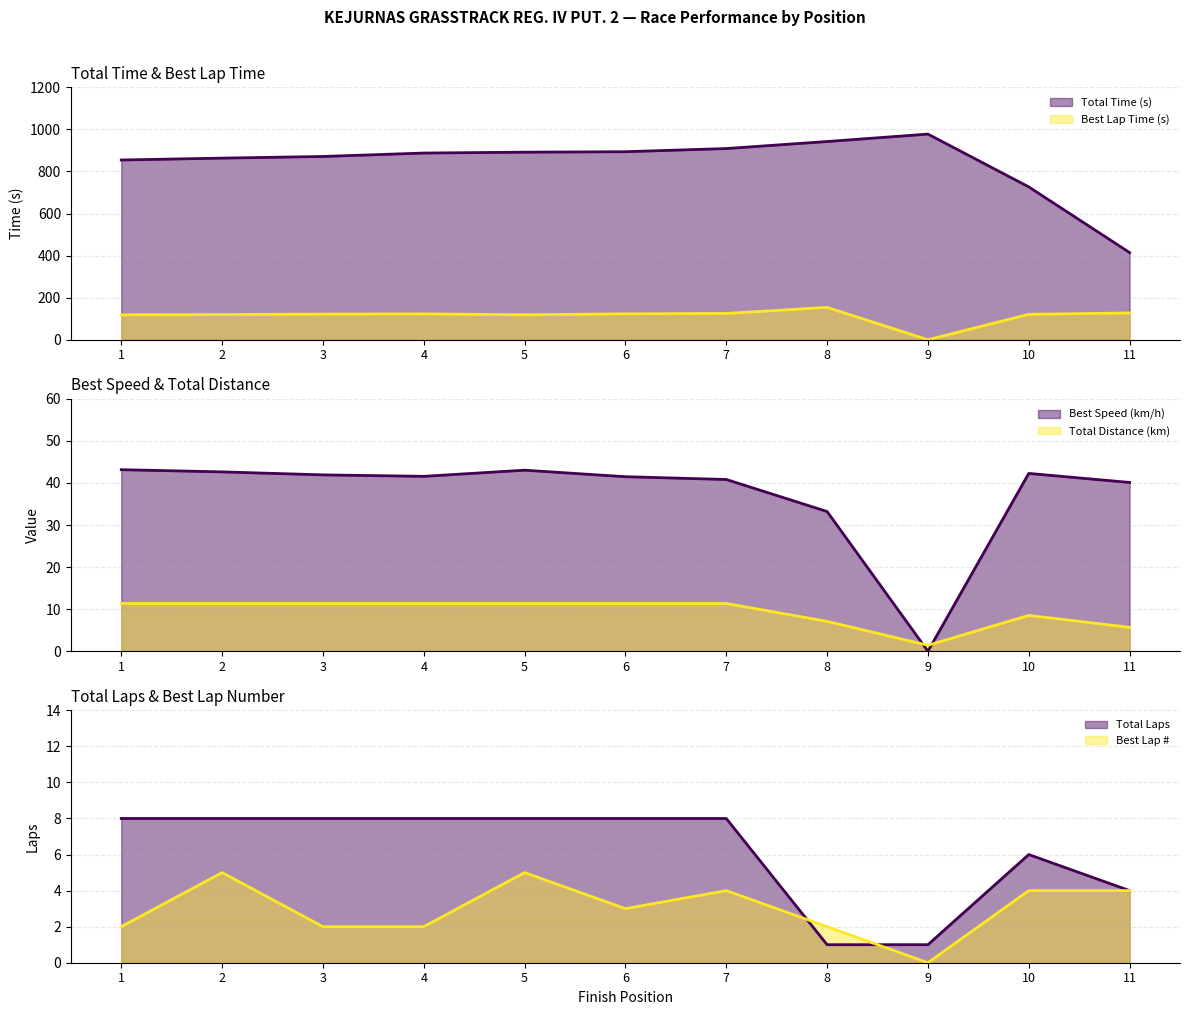

Reading left to right, transcribe all the data shown in this chart.

Total Laps: 1=8.0	2=8.0	3=8.0	4=8.0	5=8.0	6=8.0	7=8.0	8=1.0	9=1.0	10=6.0	11=4.0
Total Time: 1=854.6	2=863.5	3=871.3	4=887.6	5=891.8	6=894.0	7=909.0	8=942.4	9=977.7	10=726.8	11=414.5
Best Lap time: 1=118.5	2=119.9	3=121.9	4=123.0	5=118.8	6=123.2	7=125.2	8=153.9	9=0.0	10=120.9	11=127.4
Best Speed: 1=43.2	2=42.6	3=41.9	4=41.6	5=43.0	6=41.5	7=40.8	8=33.2	9=0.0	10=42.3	11=40.1
Best Lap: 1=2.0	2=5.0	3=2.0	4=2.0	5=5.0	6=3.0	7=4.0	8=2.0	9=0.0	10=4.0	11=4.0
Total Distance: 1=11.4	2=11.4	3=11.4	4=11.4	5=11.4	6=11.4	7=11.4	8=7.1	9=1.4	10=8.5	11=5.7